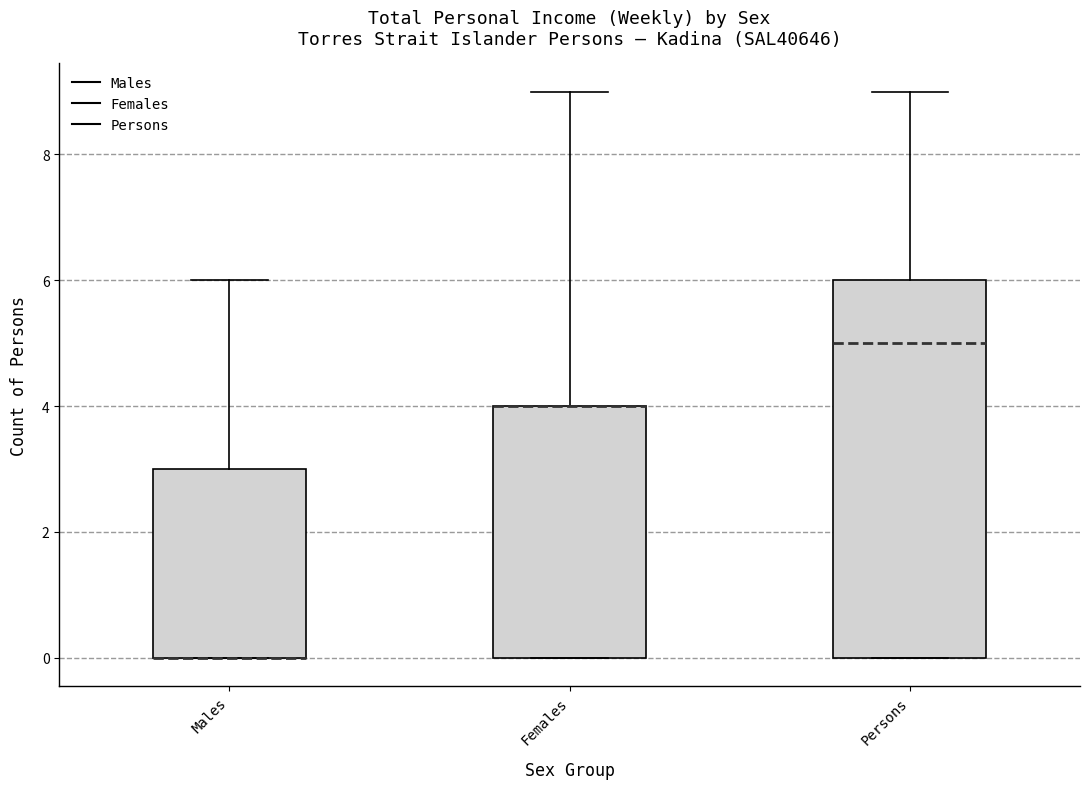

Reading left to right, read every box against the y-axis: the position of its median line, the range the box covers, and the ends of its whiskers. The values are not printed on the chart, so give them approximately, as read against the axis.

Males: median 0 (drawn on the box's lower edge), box 0 to 3, whiskers 0 to 6
Females: median 4 (drawn on the box's upper edge), box 0 to 4, whiskers 0 to 9
Persons: median 5, box 0 to 6, whiskers 0 to 9